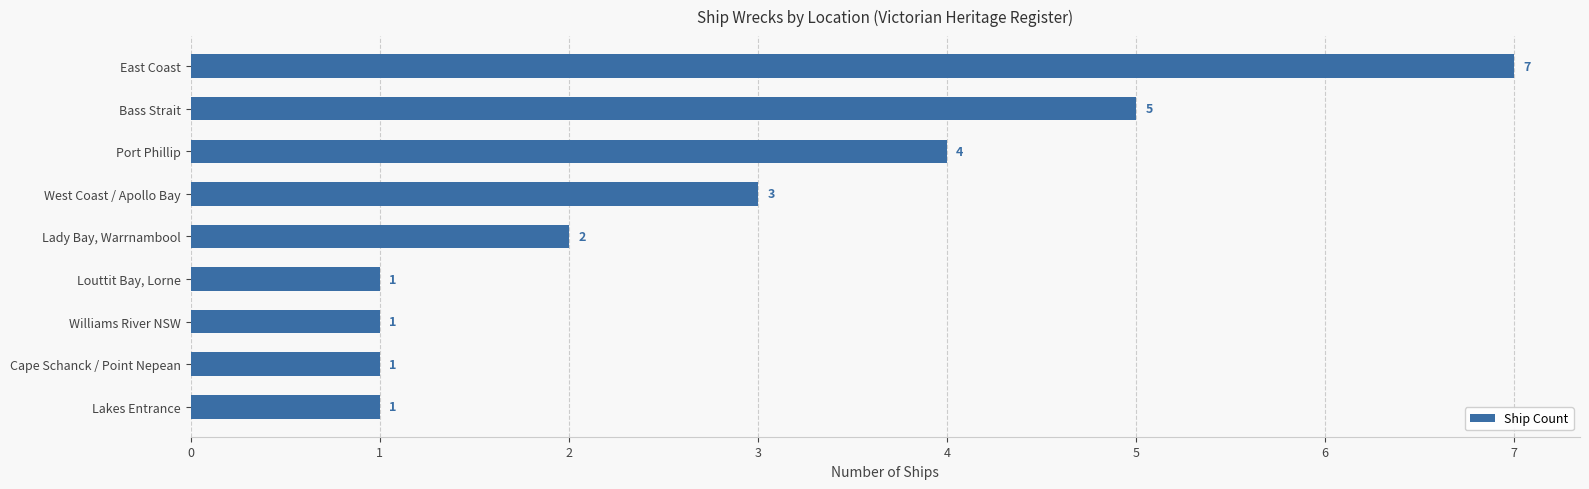

What is the difference between the second highest and second lowest values?

4